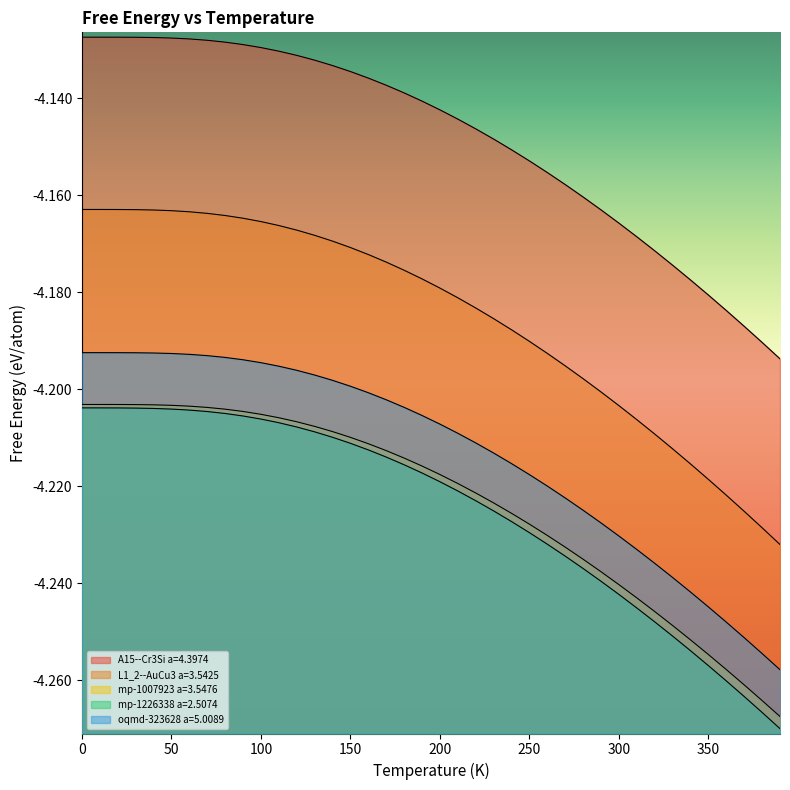

At 350, list the series in order from smallest to largest.

mp-1226338 a=2.5074, mp-1007923 a=3.5476, oqmd-323628 a=5.0089, L1_2--AuCu3 a=3.5425, A15--Cr3Si a=4.3974